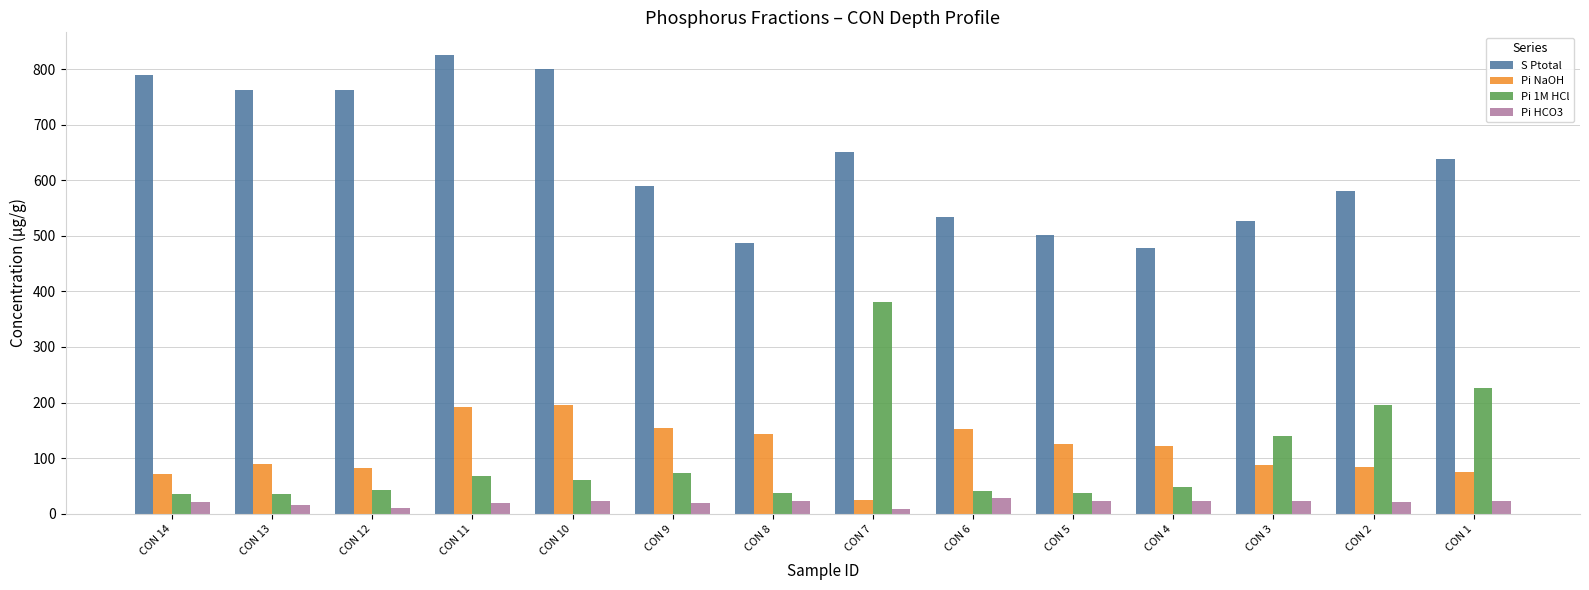

What is the minimum value shown in the chart?

8.9